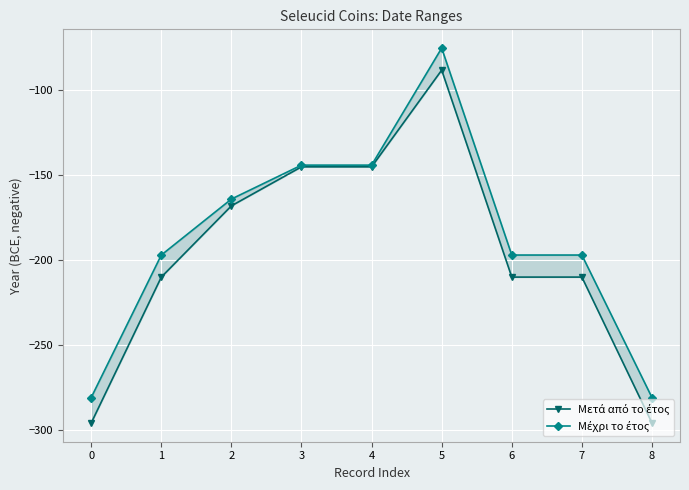

Which series has the widest spread of values?

Μετά από το έτος